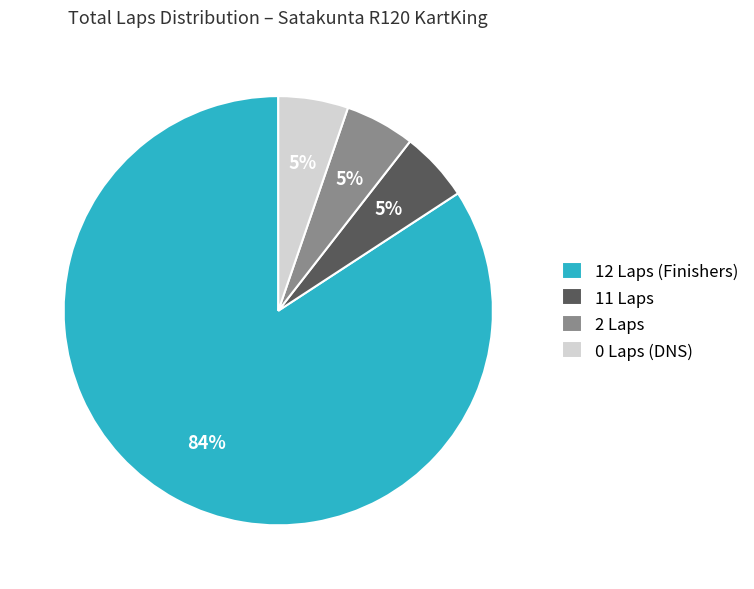

Count the number of slices in the pie.

4